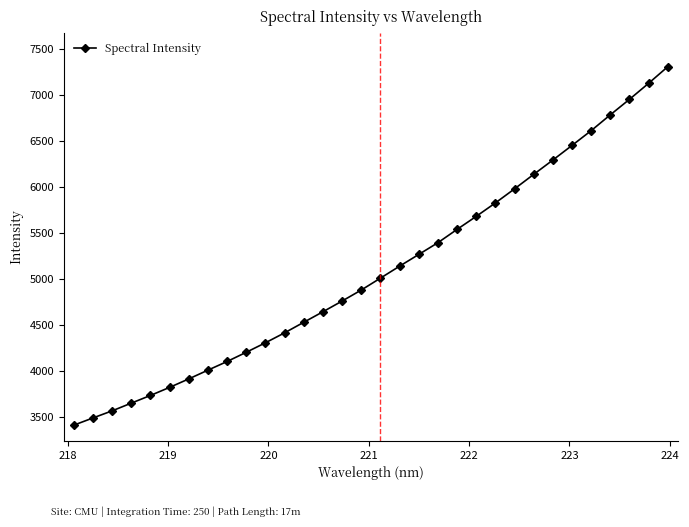

What is the difference between the maximum and minimum values?

3890.4